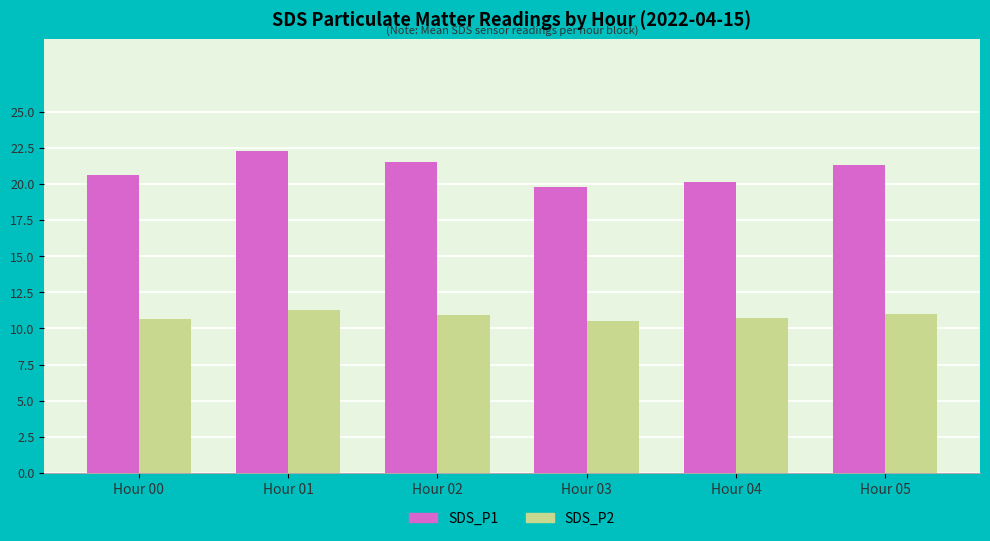

What value does the SDS_P1 series have at Hour 05?

21.3